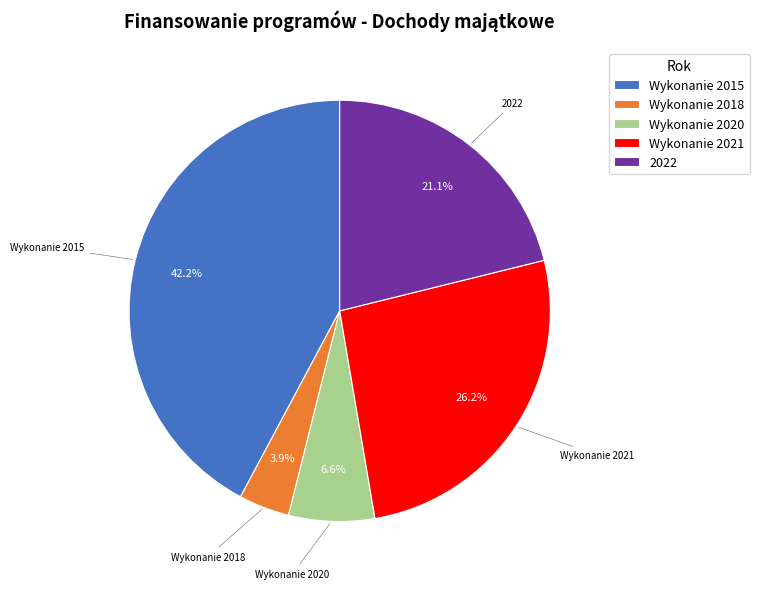

Is there a majority slice in this chart?

No